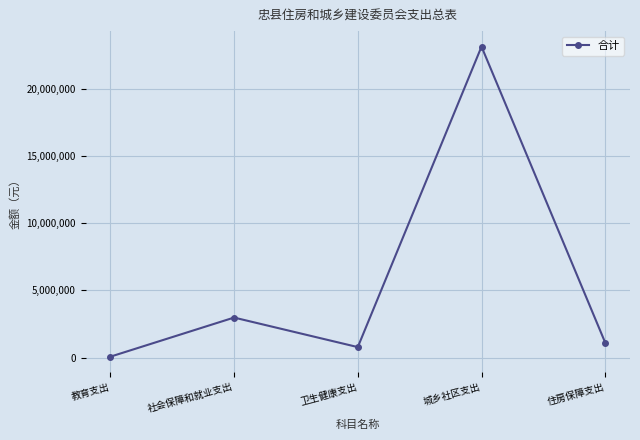

How many series are shown in this chart?

1